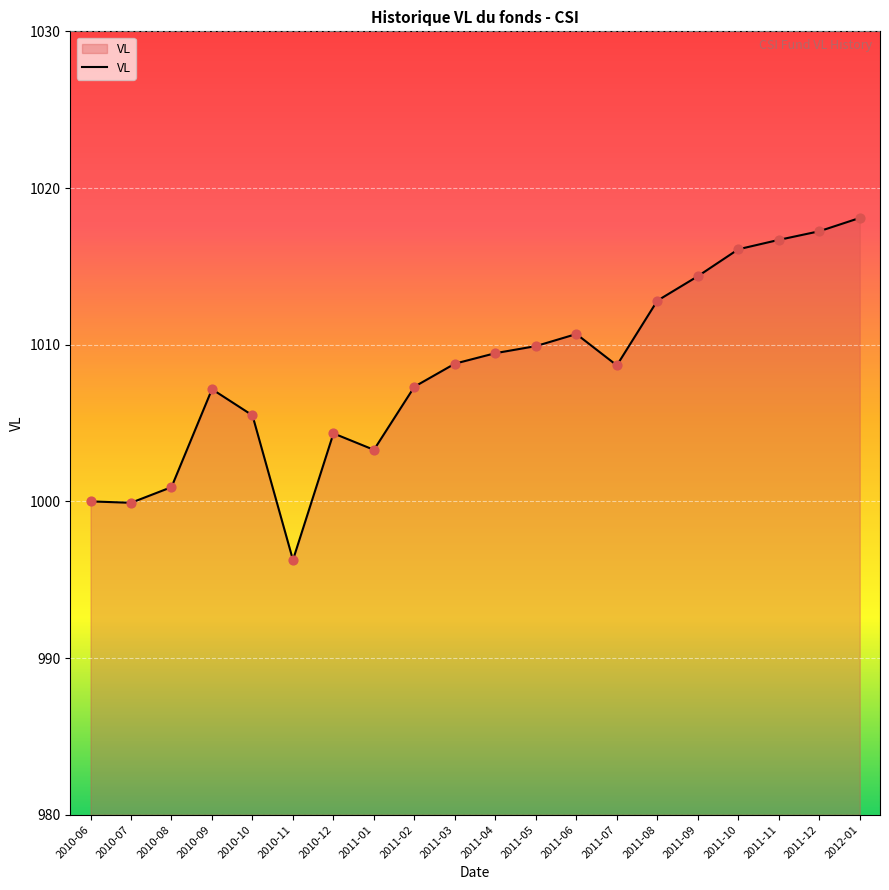

What is the change in value from 2011-07 to 2011-09?

+5.7